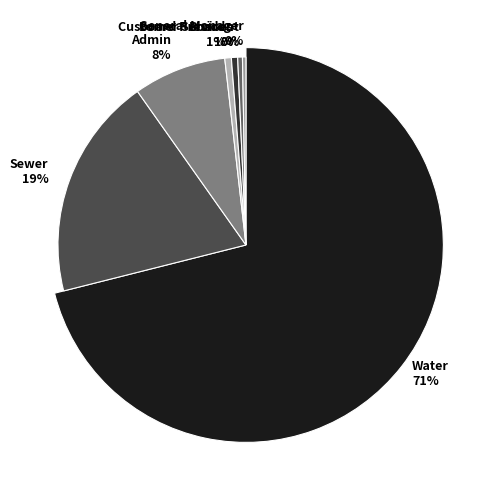

To the nearest percent, what is the average slice percentage?

14%